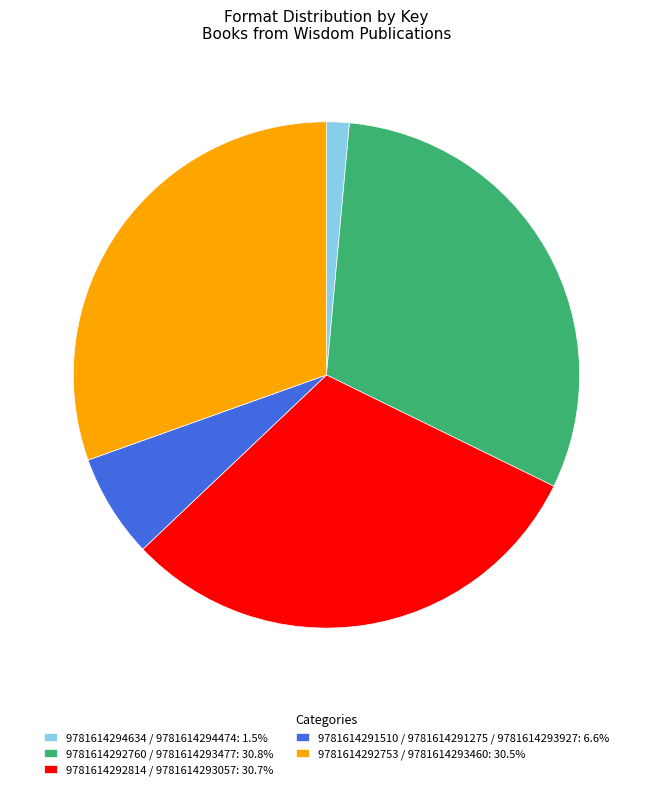

Is the sum of 9781614292814 / 9781614293057: 30.7% and 9781614292753 / 9781614293460: 30.5% greater than half?

Yes